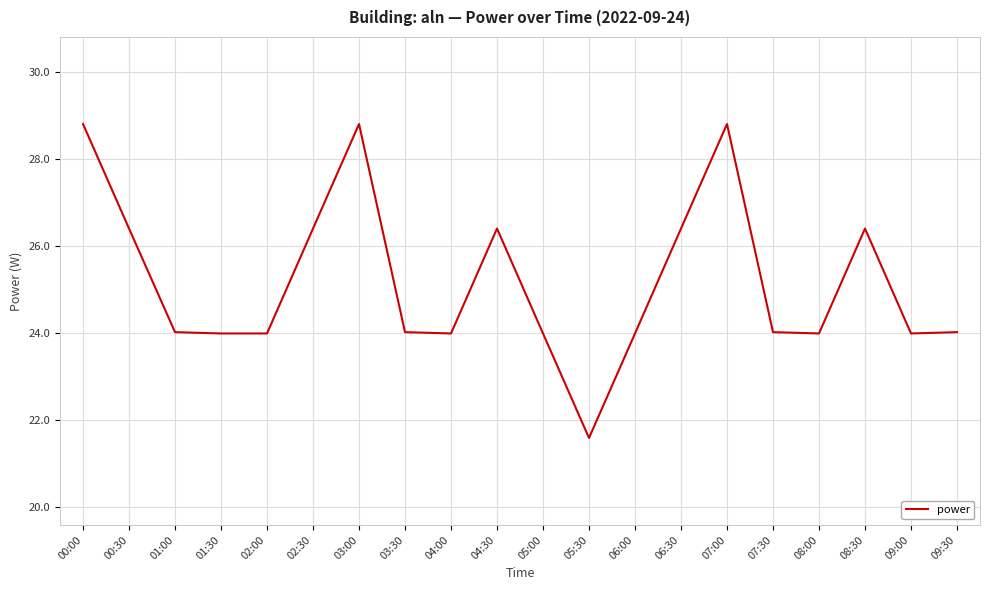

How many lines are shown in the chart?

1